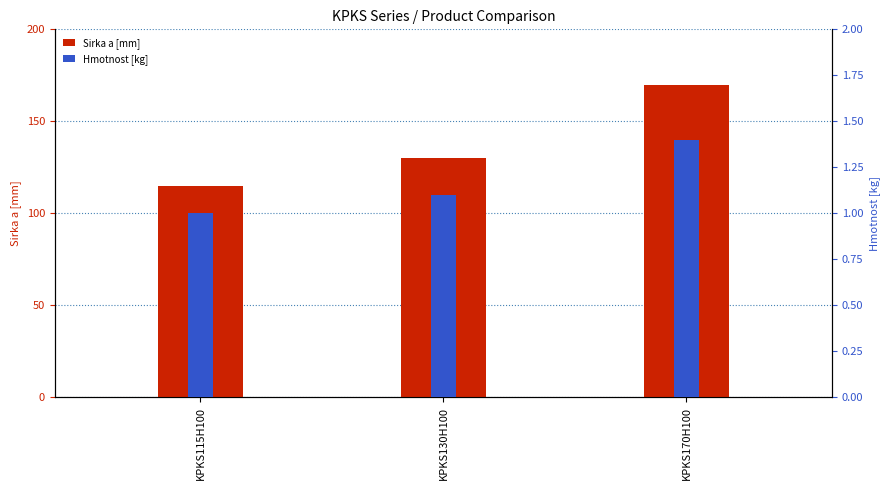

Where is Hmotnost [kg] nearest to the value 1?

KPKS115H100